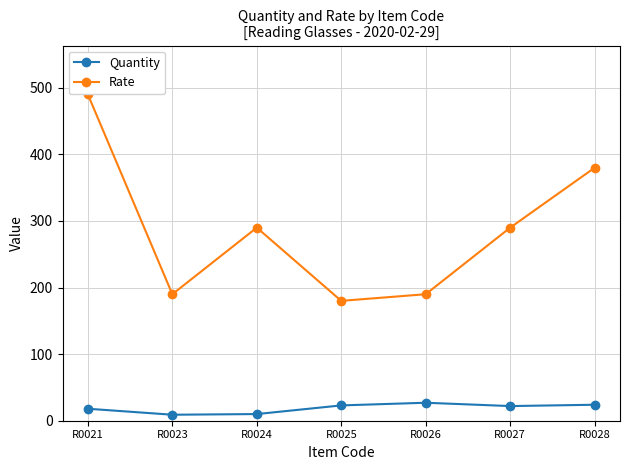

Does the chart have visible grid lines?

Yes